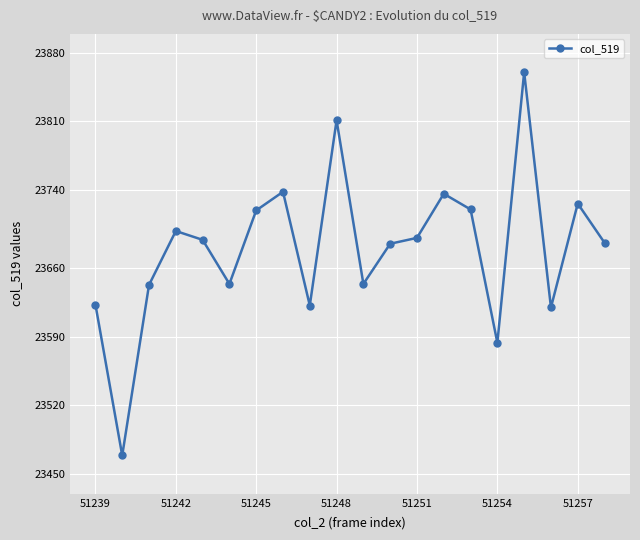

Count the number of categories in the chart.

20